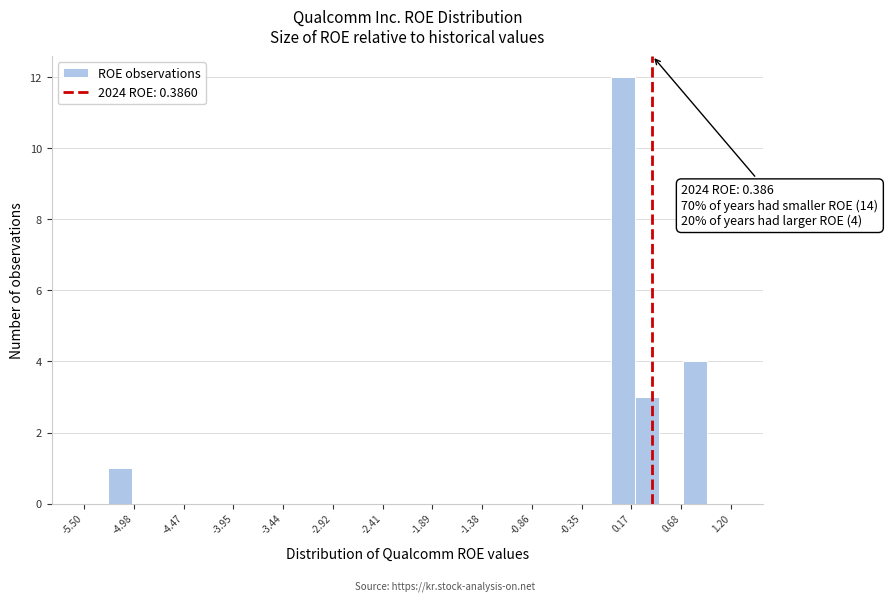

Read against the x-axis, roughly where is the centre of the tallest bar?

0.1